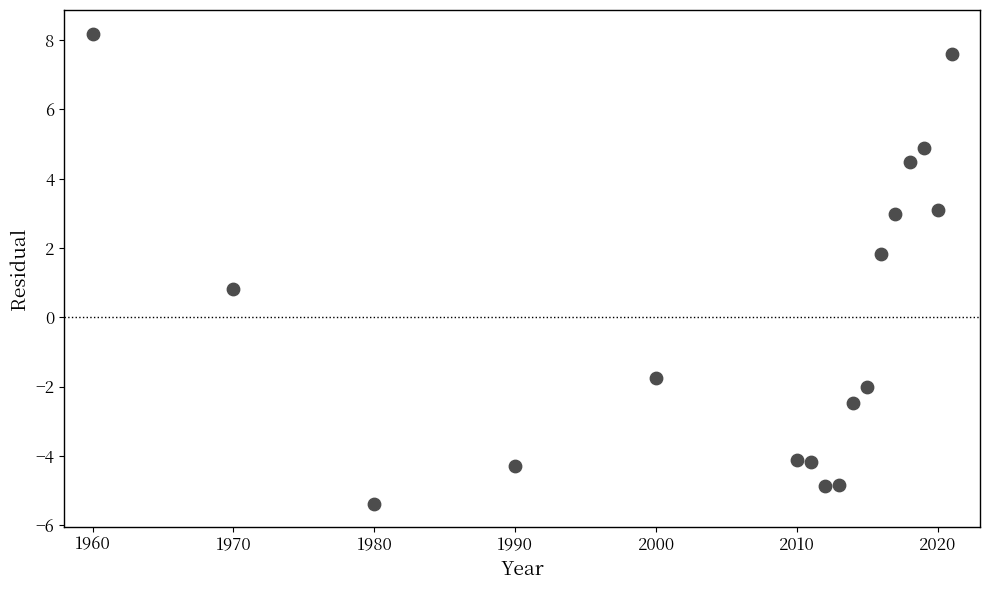

What Y value in the scatter plot is closest to 1?

0.8